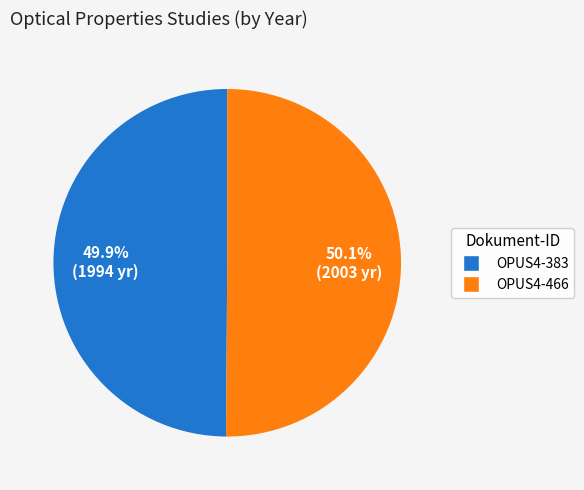

Count the number of slices in the pie.

2